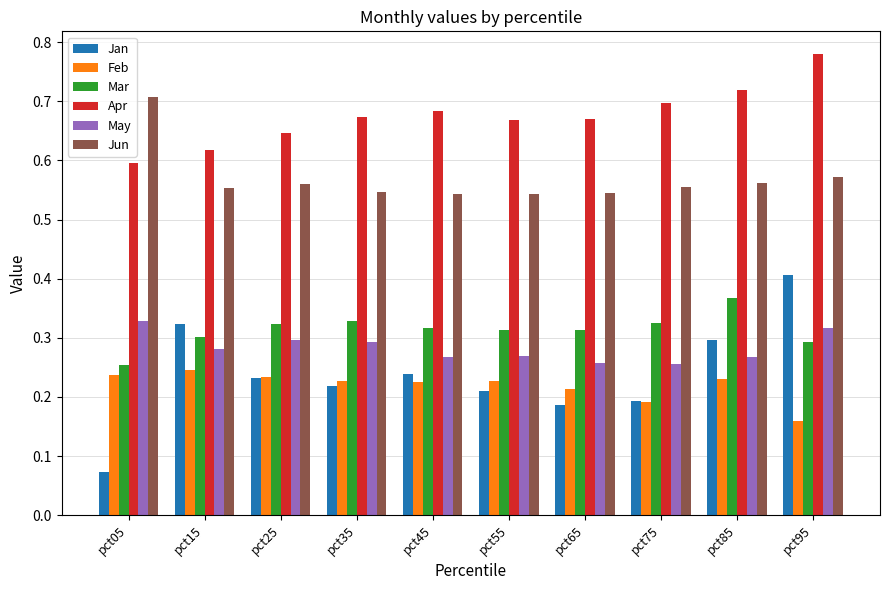

List the series in order of their peak value, lowest first.

Feb, May, Mar, Jan, Jun, Apr